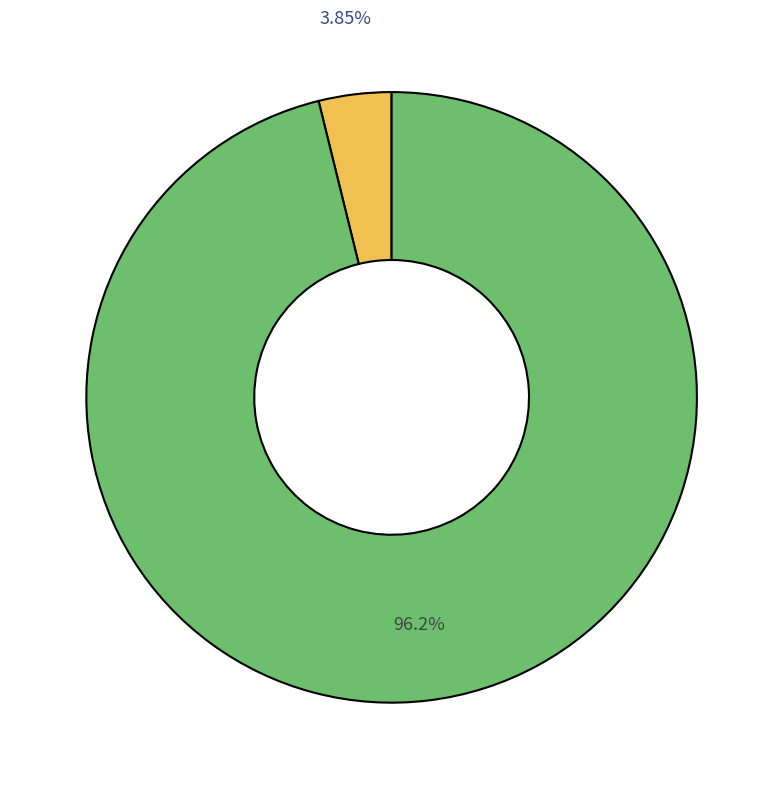

Does any single category account for the majority?

Yes